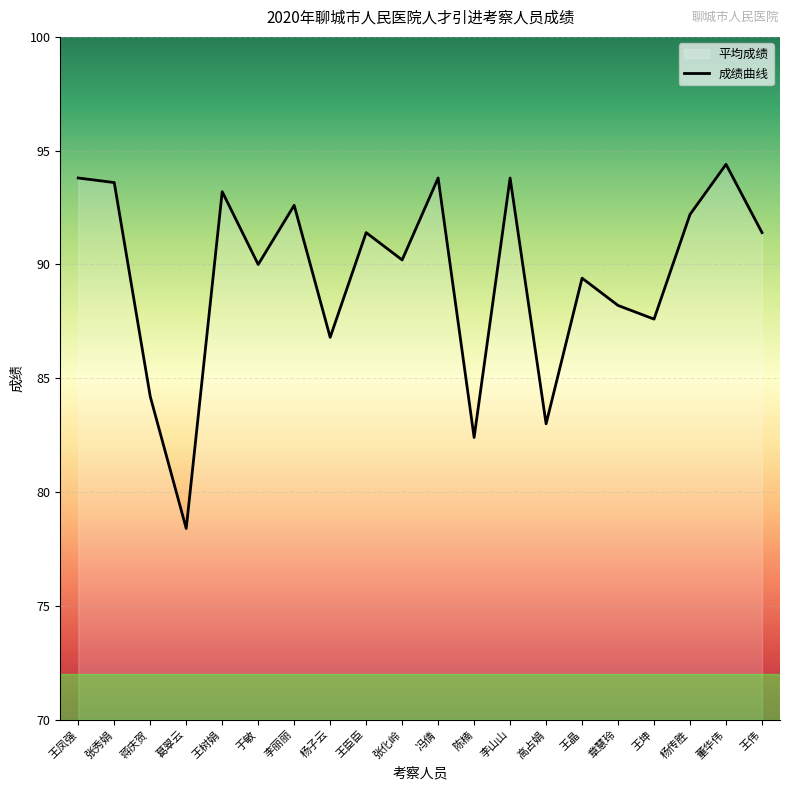

The chart shows a value of 92.6 at 李丽丽. True or false?

True